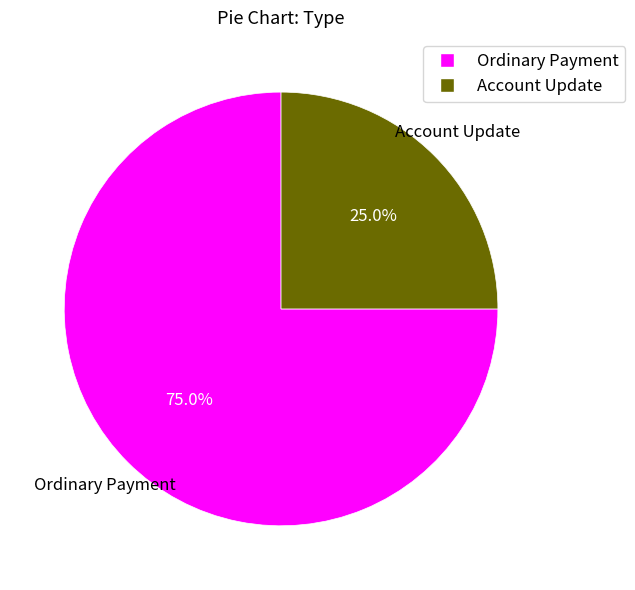

What percentage is NOT represented by Ordinary Payment?

25.0%